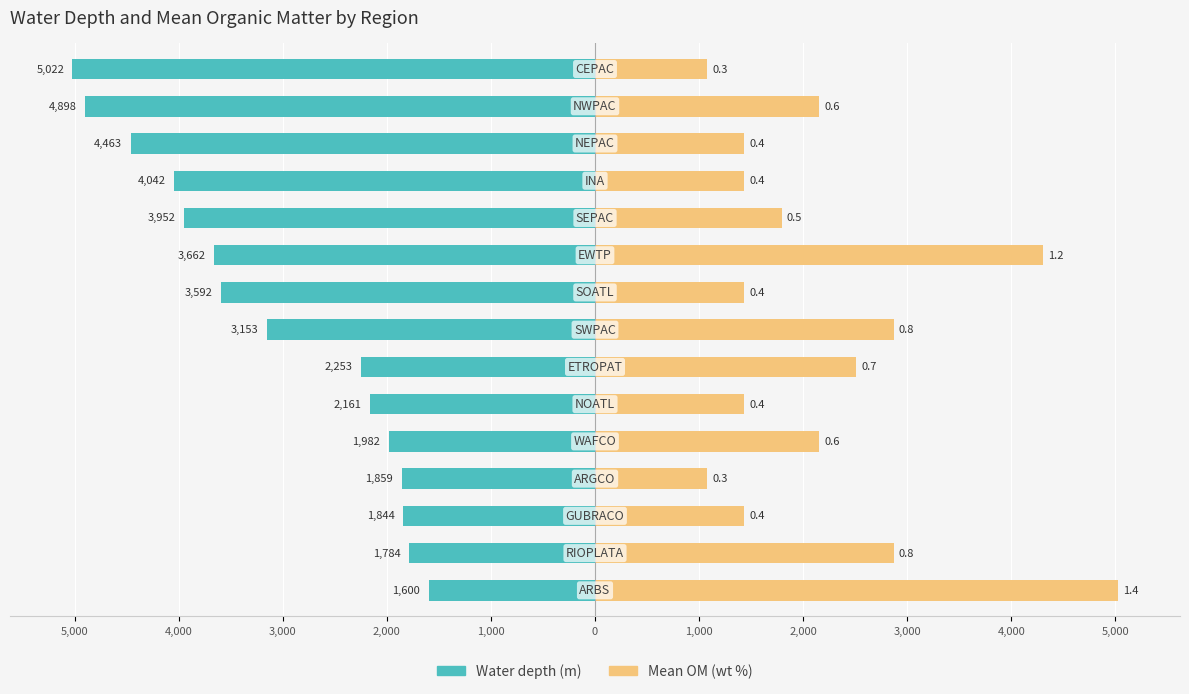

What are all the series names shown in the legend?

Water depth (m), Mean OM (wt %)